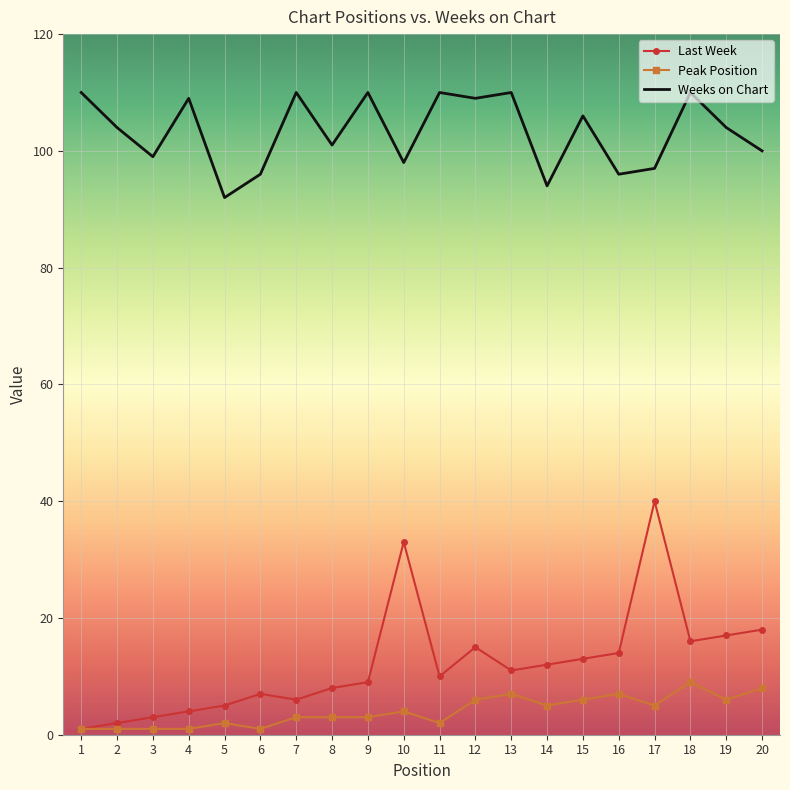

What is the sum of all Weeks on Chart values?

2065